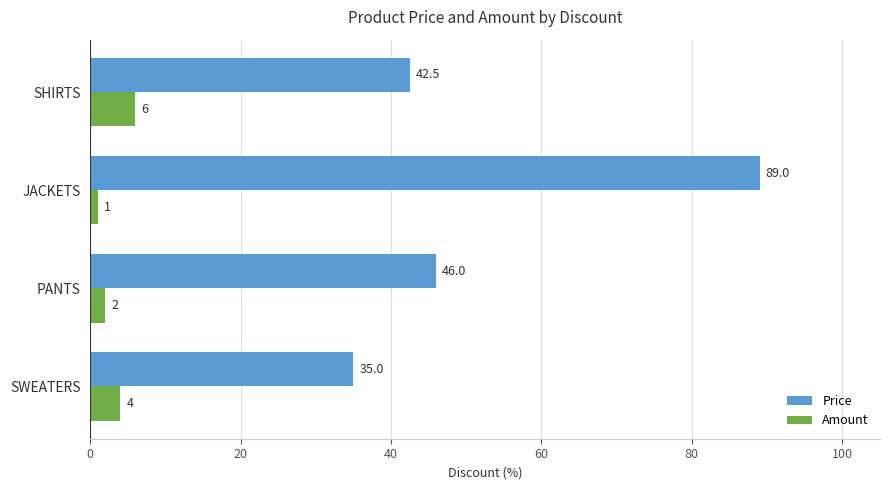

What is the difference between the maximum and minimum values in the Amount series?

5.0